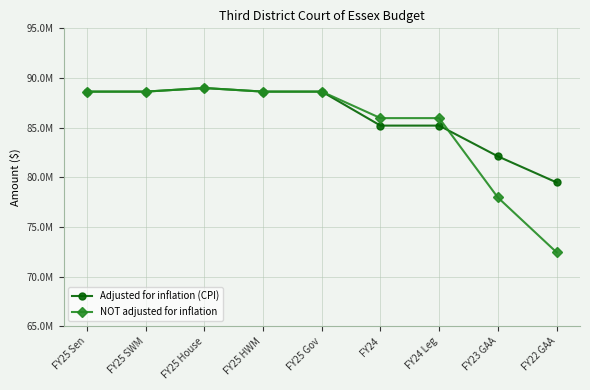

Reading left to right, extract all data points from this chart.

Adjusted for inflation (CPI): 88626631	88626631	88986631	88626631	88626632	85202740	85202740	82108115	79482936
NOT adjusted for inflation: 88626631	88626631	88986631	88626631	88626632	85955959	85955959	77961371	72444291